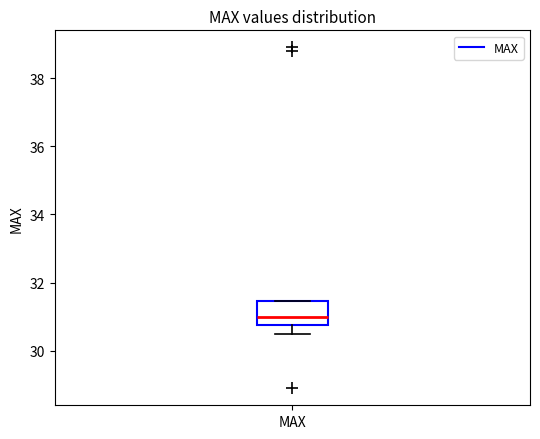

Read this box plot against the y-axis: the position of the median line, the range covered by the box, and the ends of both whiskers. The values are not printed on the chart, so give them approximately, as read against the axis.

median 31.0, box 30.8 to 31.4, whiskers 30.6 to 31.4